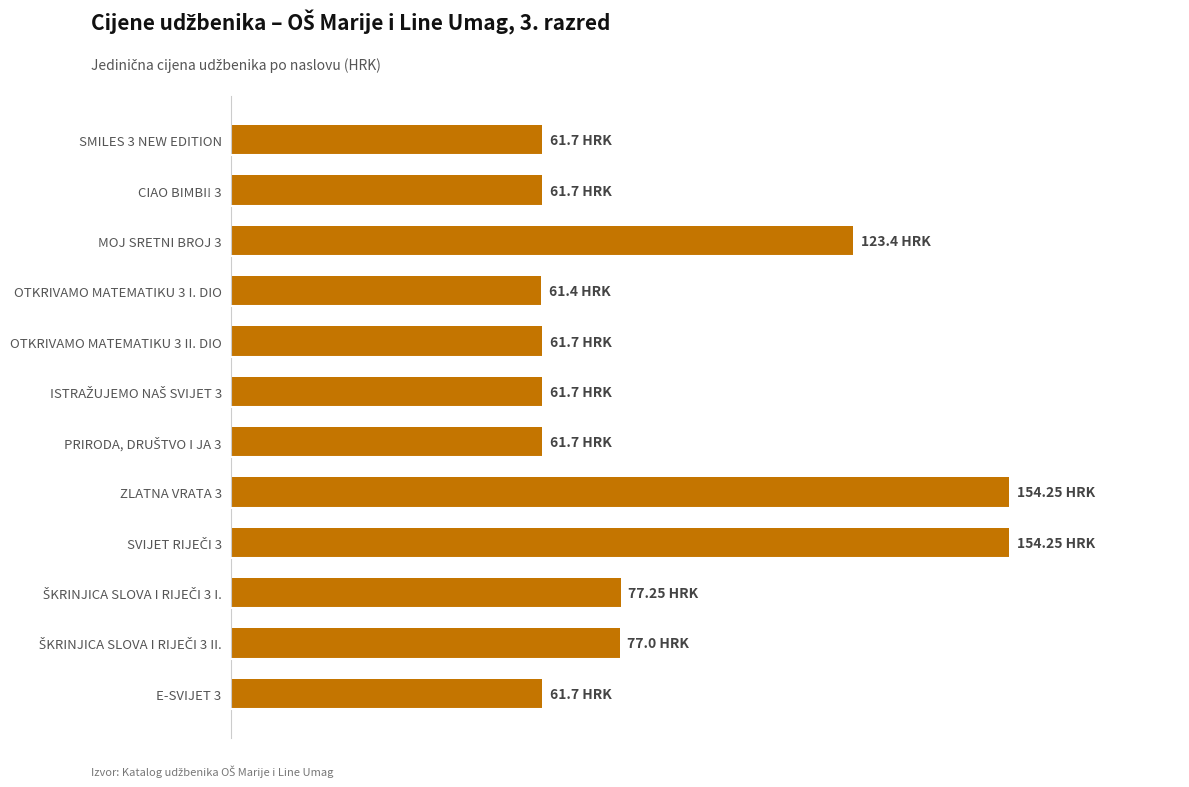

How many categories are shown in the chart?

12